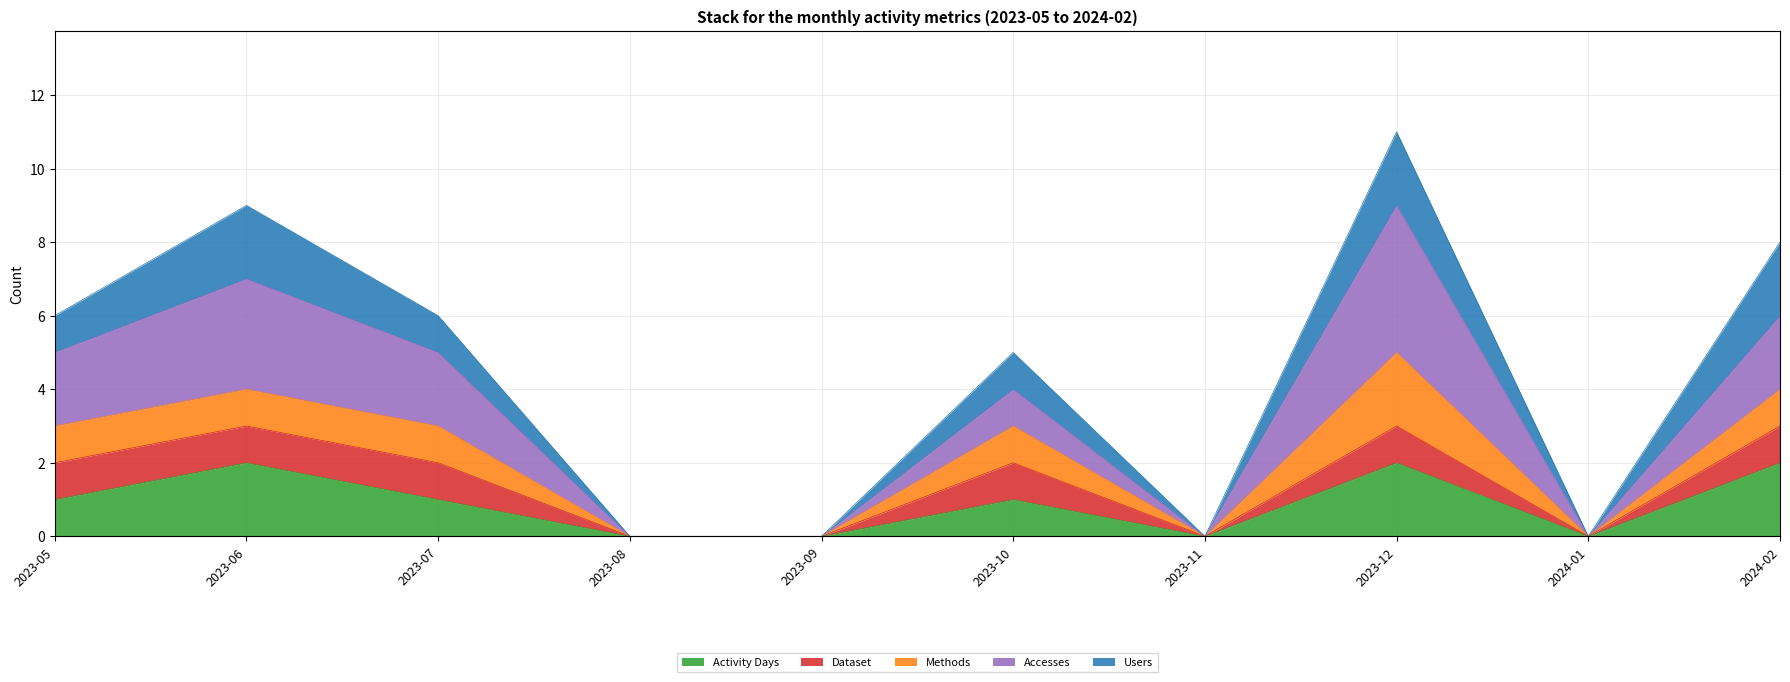

True or false: Users and Activity Days intersect in this chart.

False